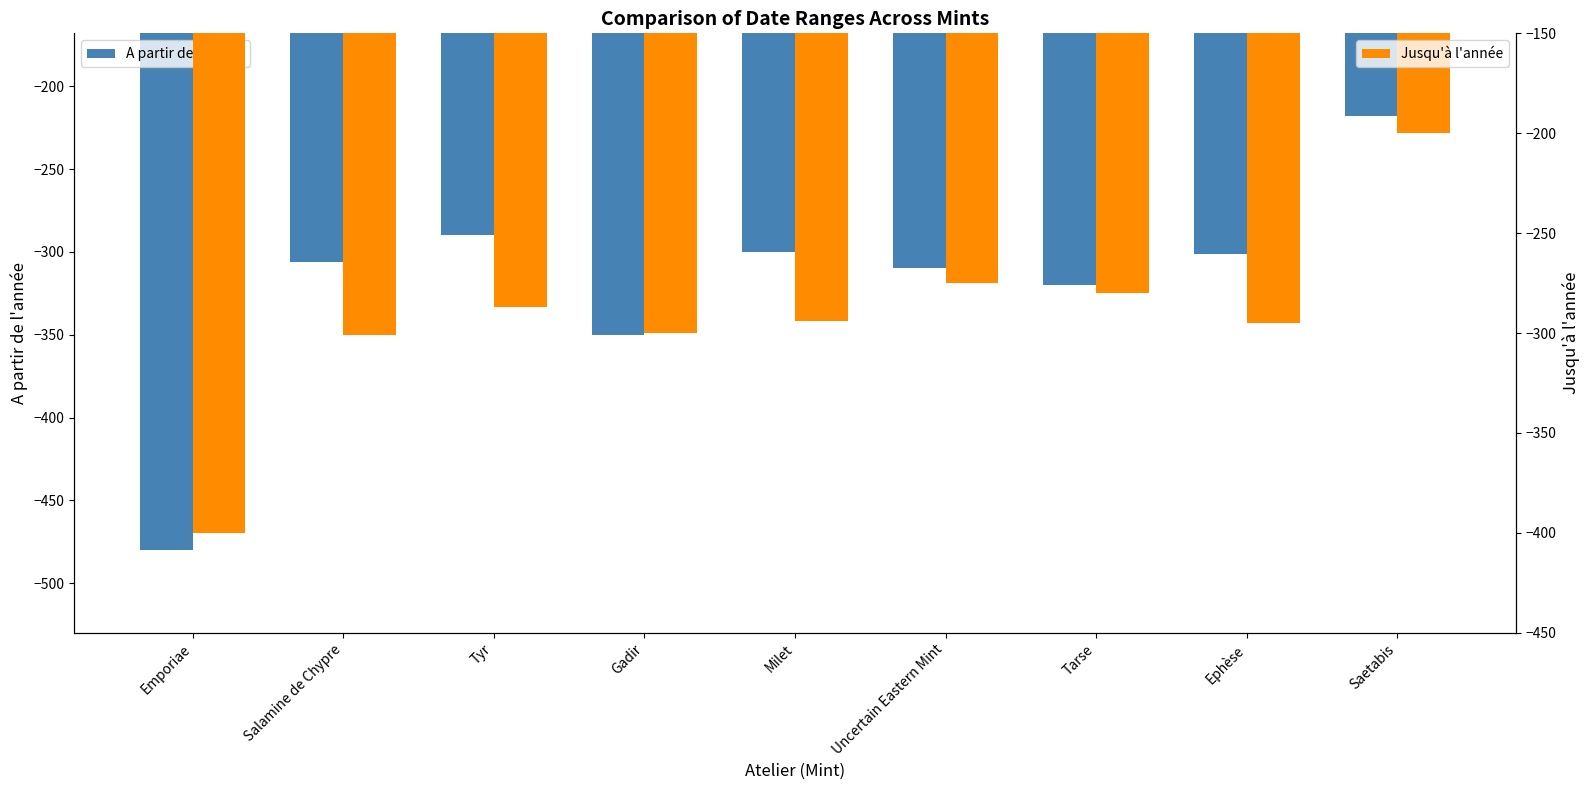

How many data points in Jusqu'à l'année are above -294?

4